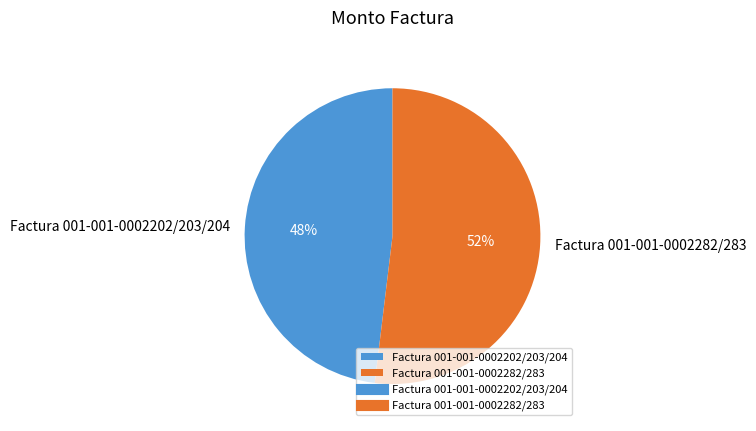

What percentage is the Factura 001-001-0002282/283 slice, to the nearest percent?

52%